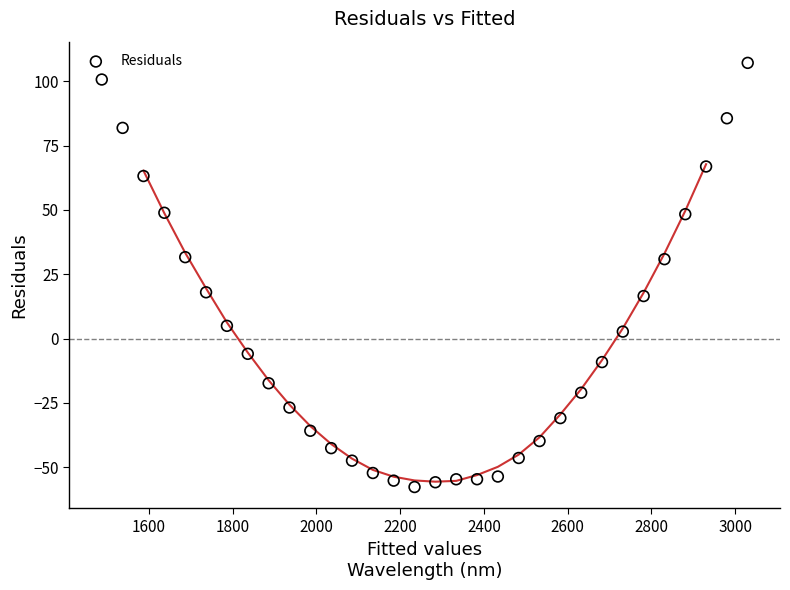

What is the range of X values (max minus min)?

1541.8